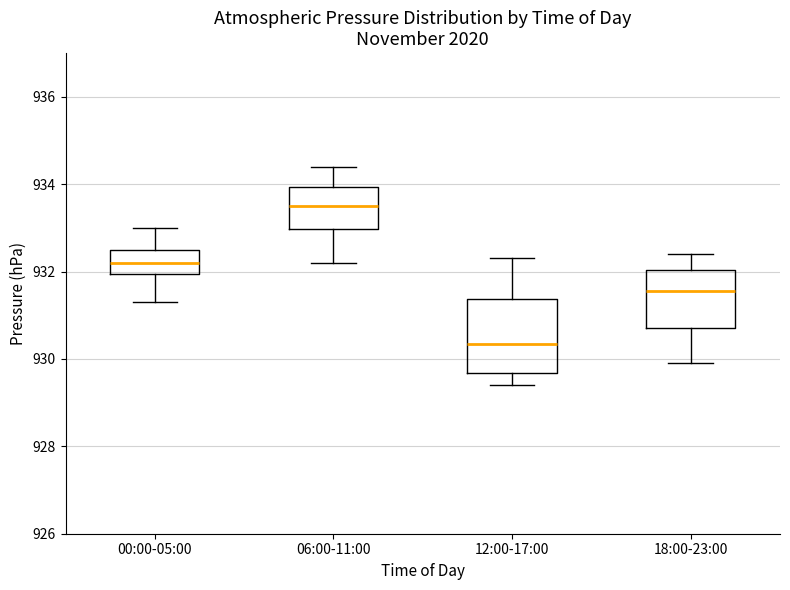

Which box has the lowest median line?

12:00-17:00